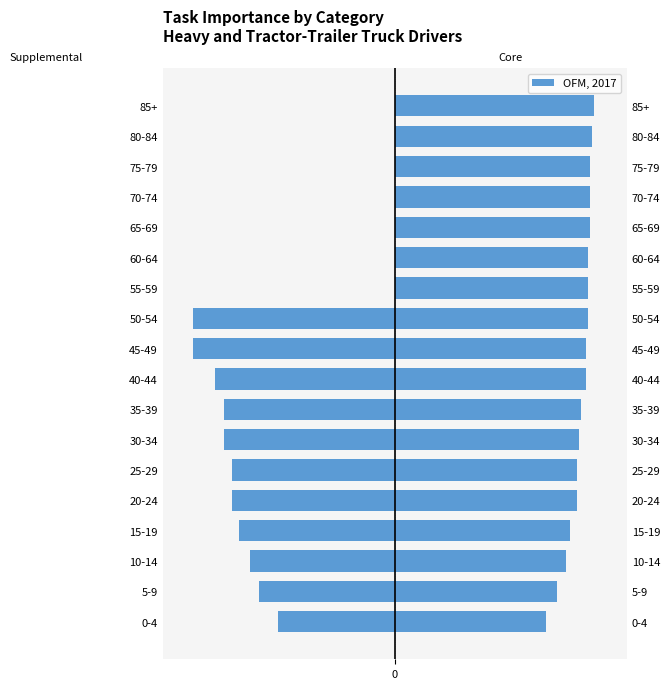

The Supplemental series shows -36 at 20-24. True or false?

False